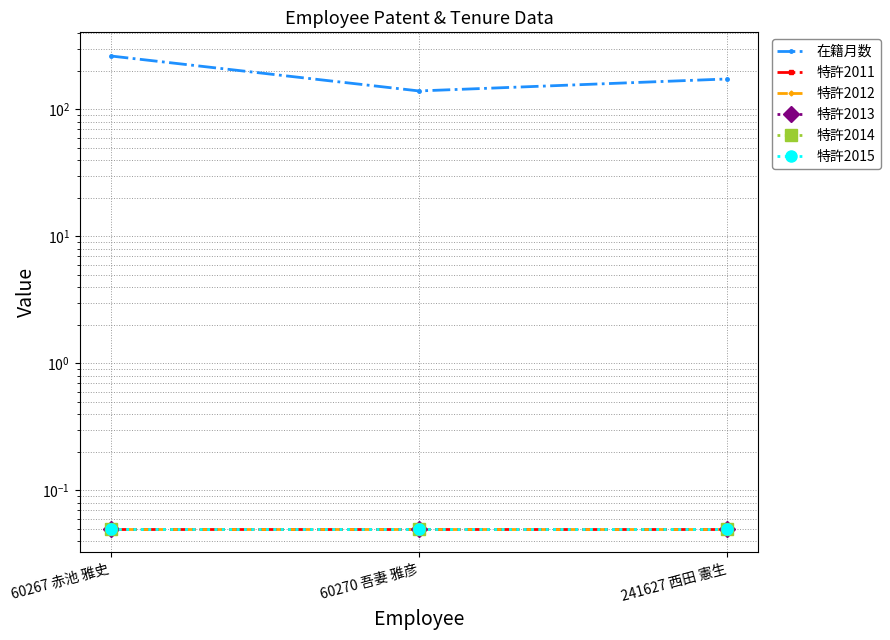

What is the value of the 特許2015 point at the 1st from the left?

0.1